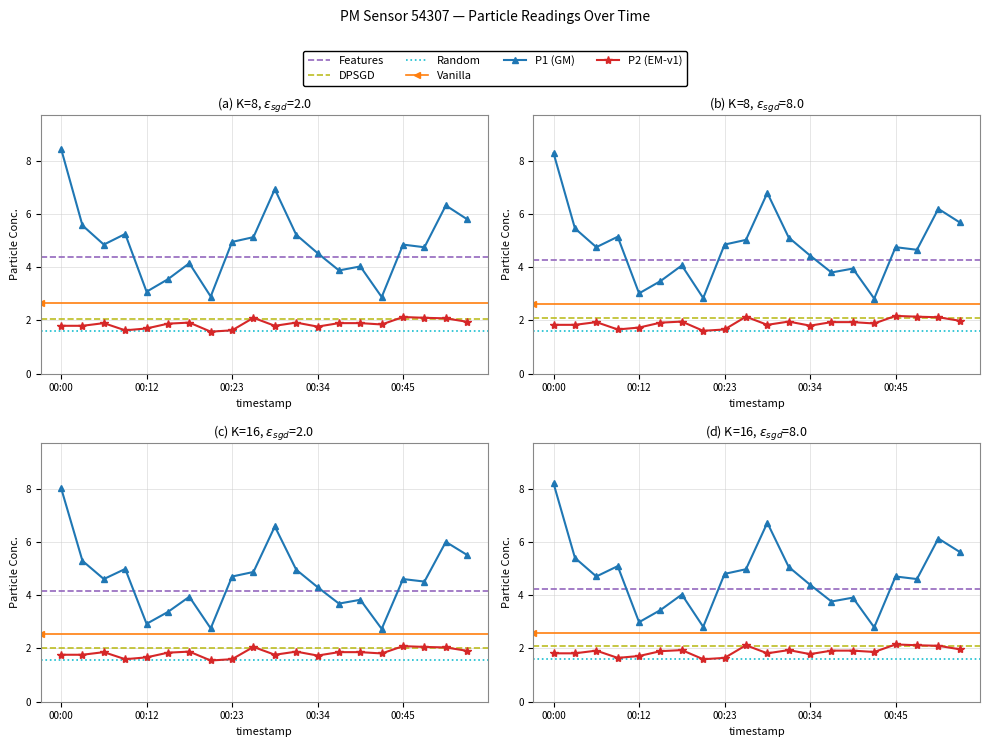

The value of P2 at 00:34 is 1.8. True or false?

True